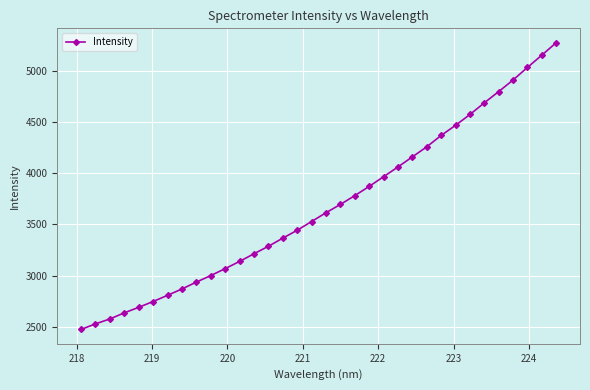

What is the value of the 7th point from the left?

2809.7